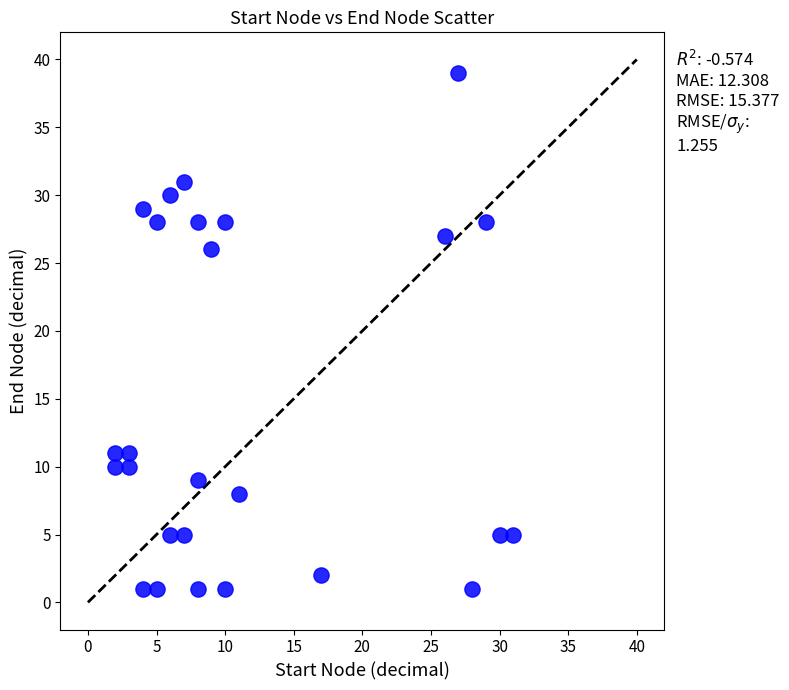

What is the range of Y values (max minus min)?

38